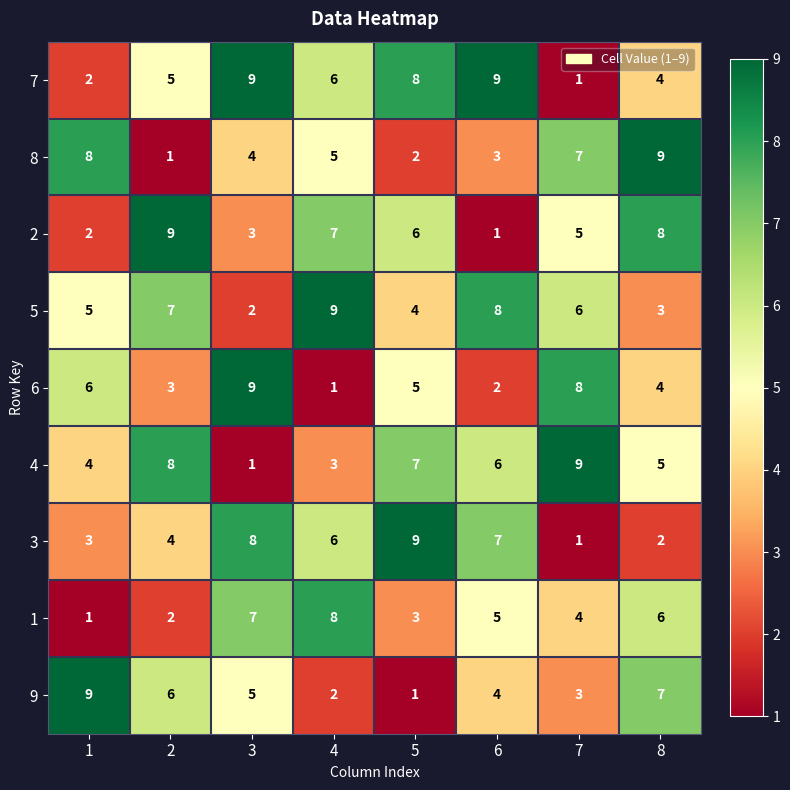

Rank the categories by 4 value from lowest to highest.

3, 4, 1, 8, 6, 5, 2, 7